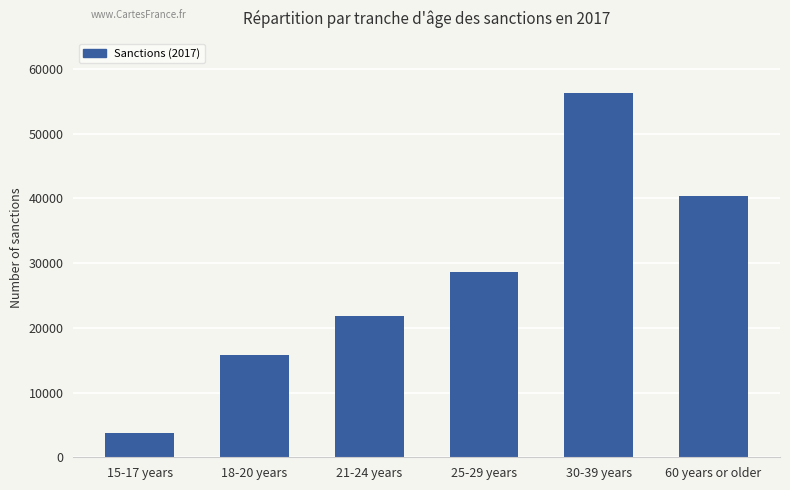

What is the label of the 5th bar from the left?

30-39 years